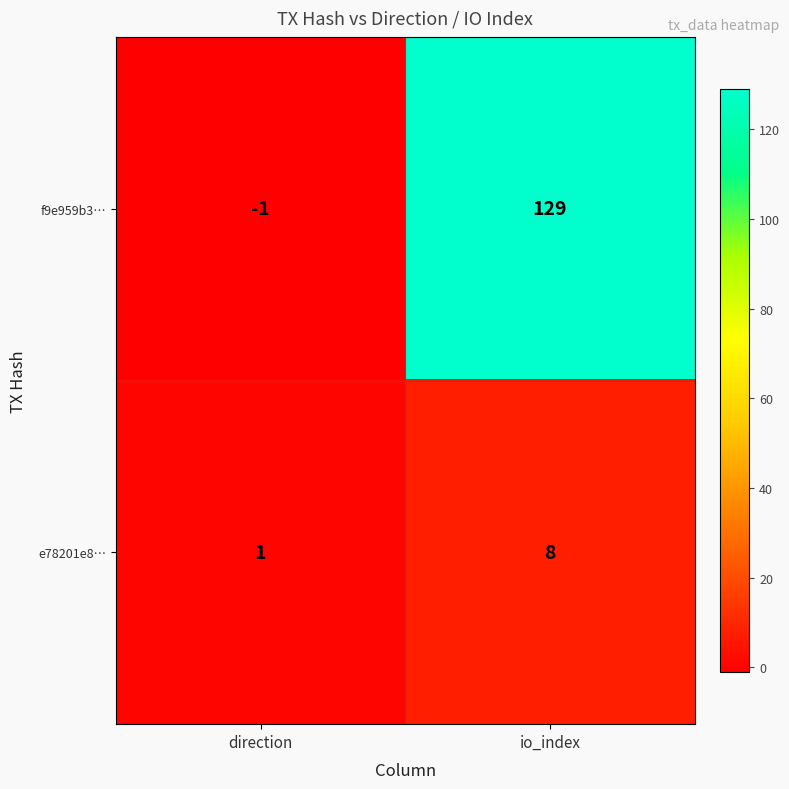

What is the difference between the maximum and minimum values in the f9e959b3… series?

130